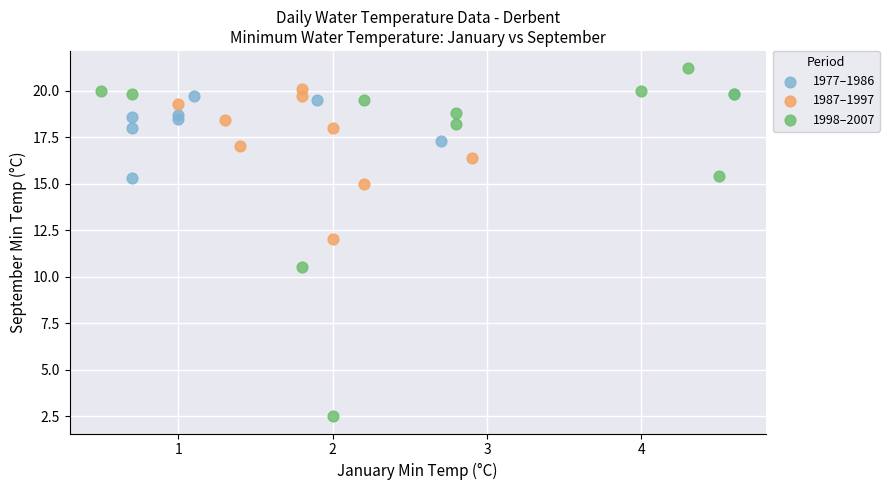

Which series has the largest Y range (max minus min)?

1998–2007